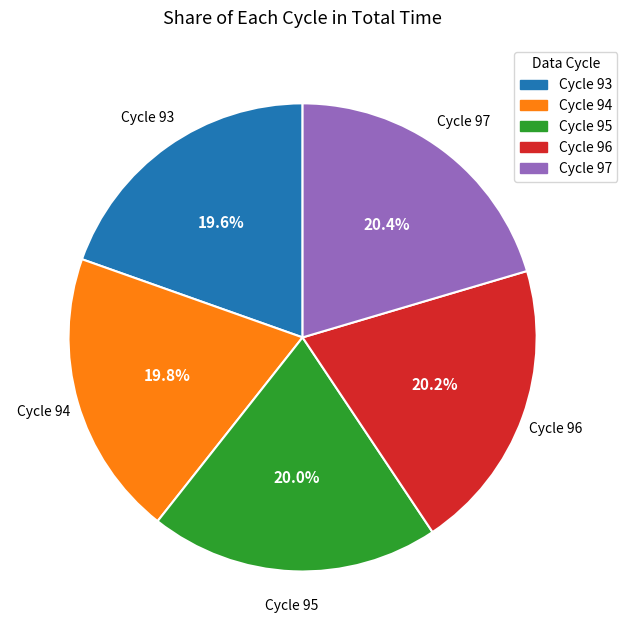

Do Cycle 96 and Cycle 93 together represent more than half of the pie?

No